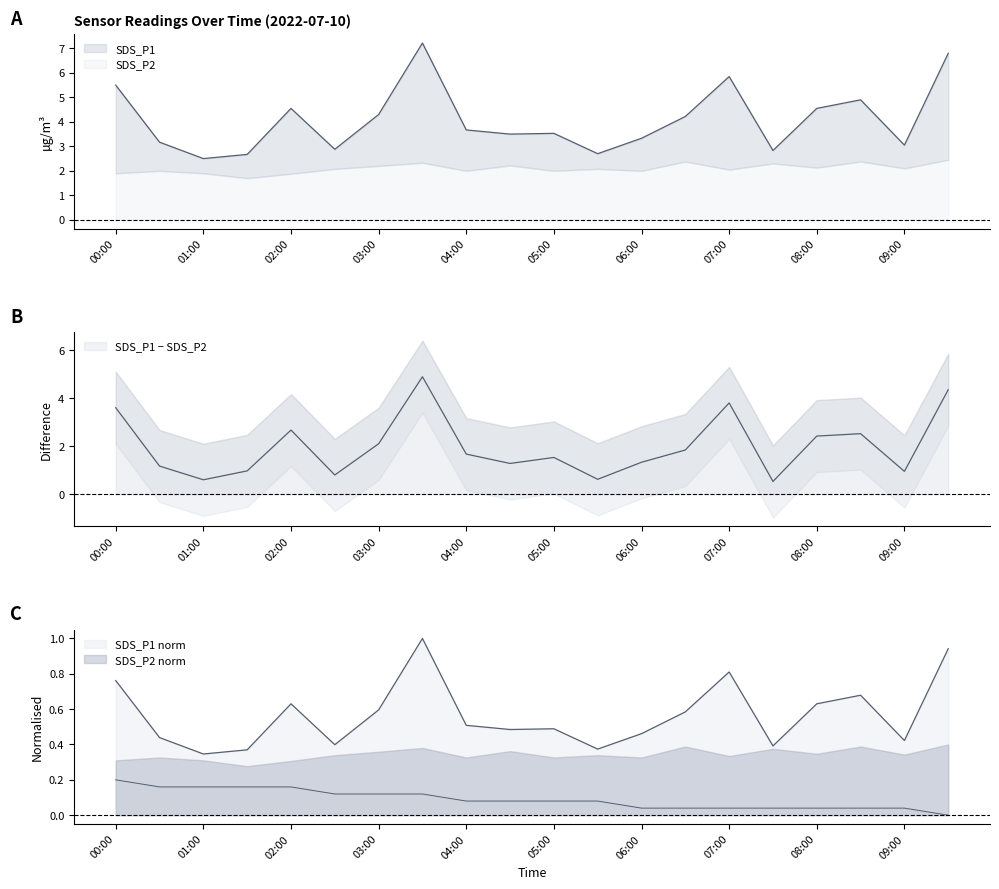

Does the chart have visible grid lines?

No